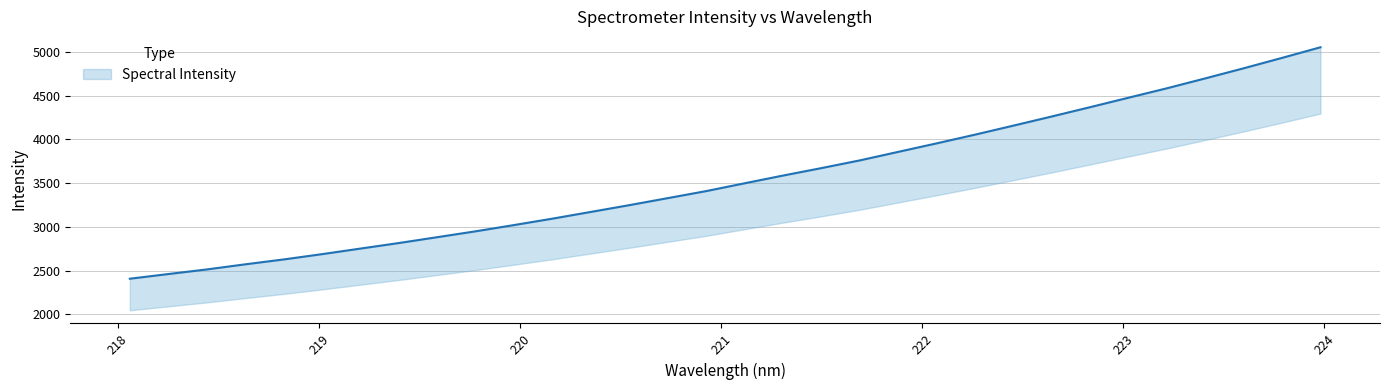

What is the difference between the values at 218.0596 and 220.7354?

921.7